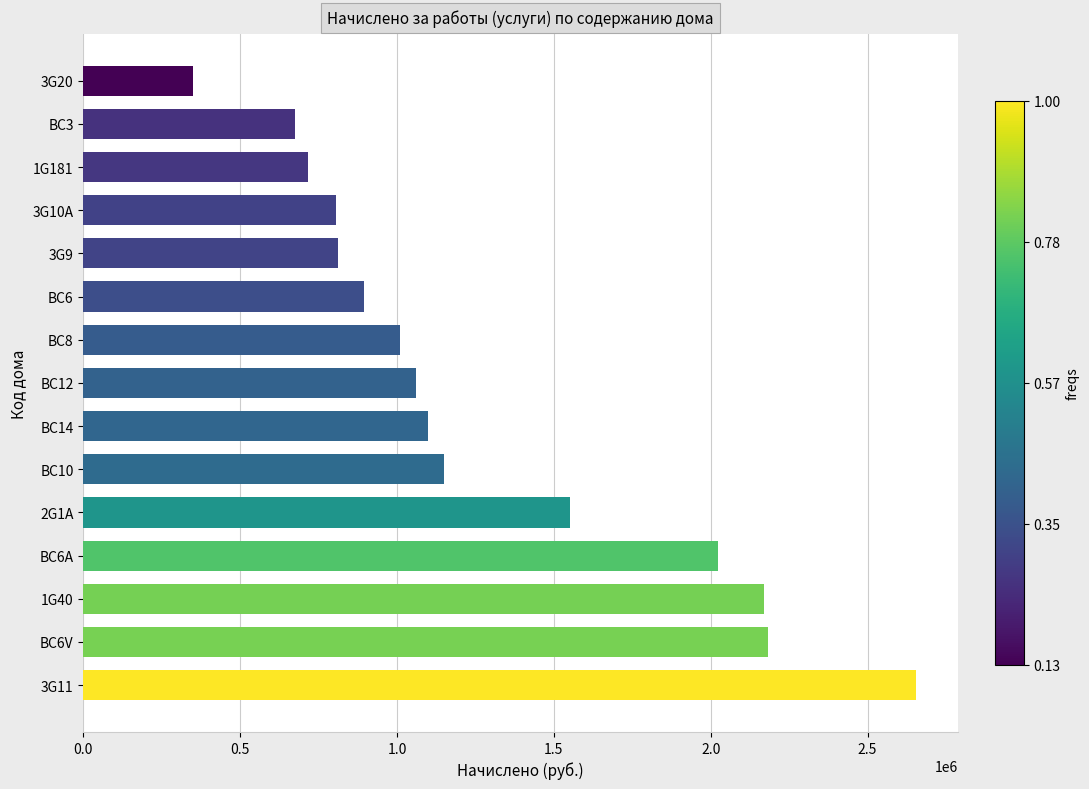

Between 3G11 and 1G40, which is larger?

3G11